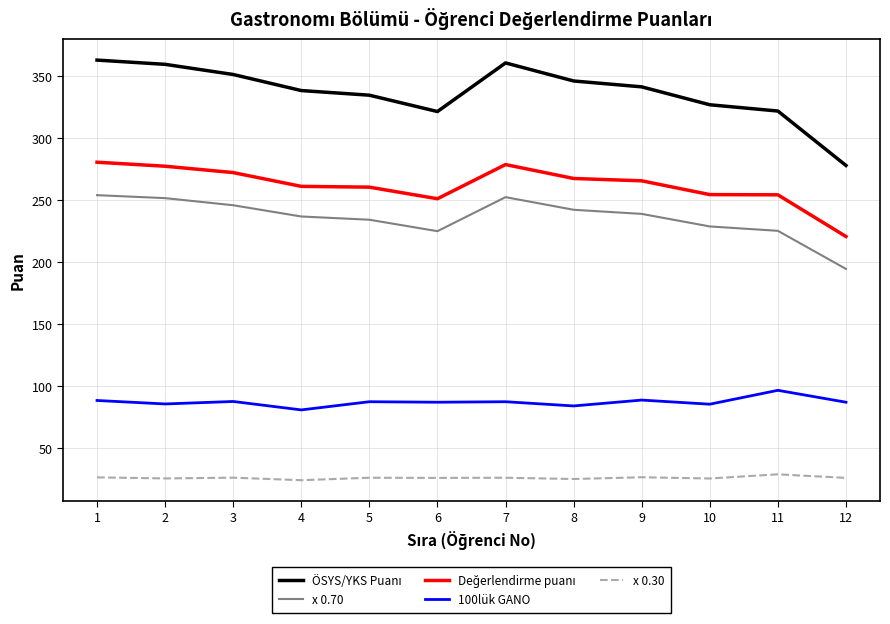

How many values in the x 0.70 series are below 239?

6